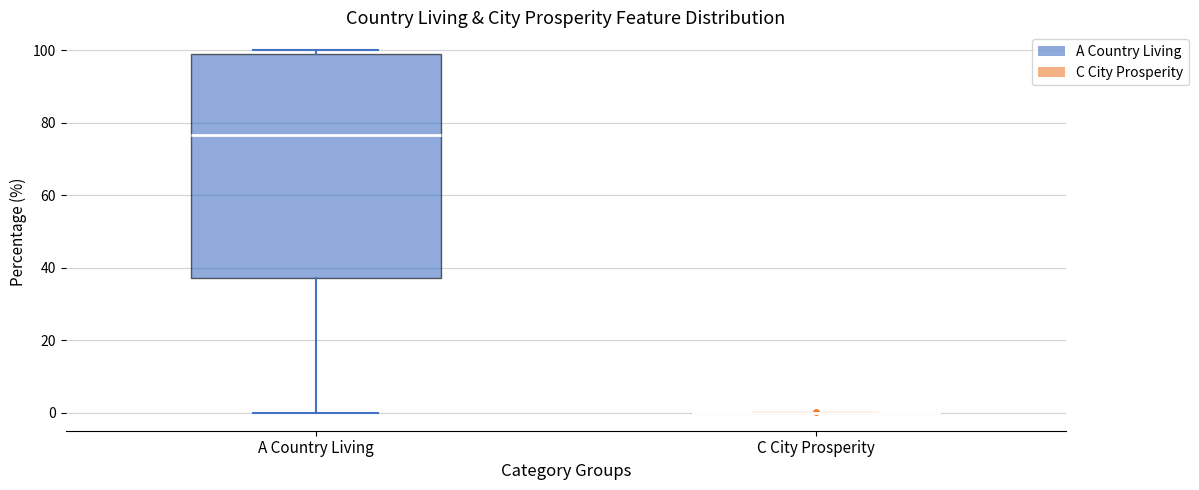

Reading left to right, transcribe this box plot: for each box, give where its median line is, the range the box spans, and where its two whiskers end, as read against the y-axis. The values are not printed on the chart, so give them approximately, as read against the axis.

A Country Living: median 76, box 38 to 100, whiskers 0 to 100 (just above the box's upper edge)
C City Prosperity: box collapsed to a line at 0, whiskers 0 to 0